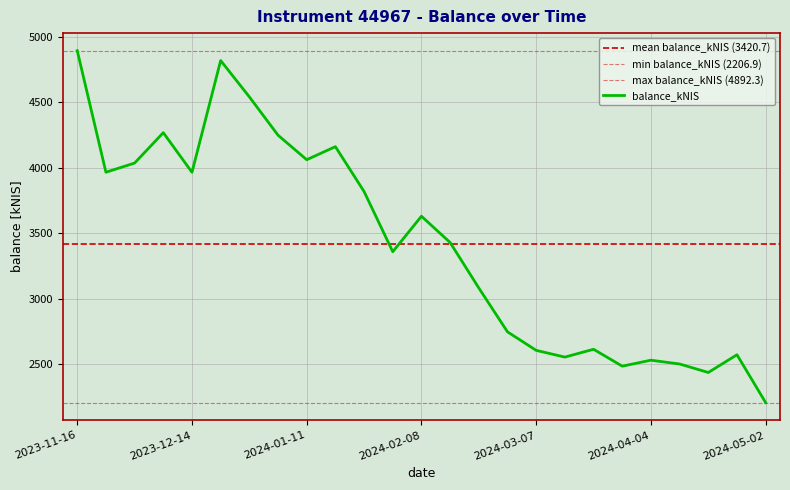

List the labels in order of value, largest first.

2023-11-16, 2023-12-21, 2023-12-28, 2023-12-07, 2024-01-04, 2024-01-18, 2024-01-11, 2023-11-30, 2023-11-23, 2023-12-14, 2024-01-25, 2024-02-08, 2024-02-15, 2024-02-01, 2024-02-22, 2024-02-29, 2024-03-21, 2024-03-07, 2024-04-25, 2024-03-14, 2024-04-04, 2024-04-11, 2024-03-28, 2024-04-18, 2024-05-02